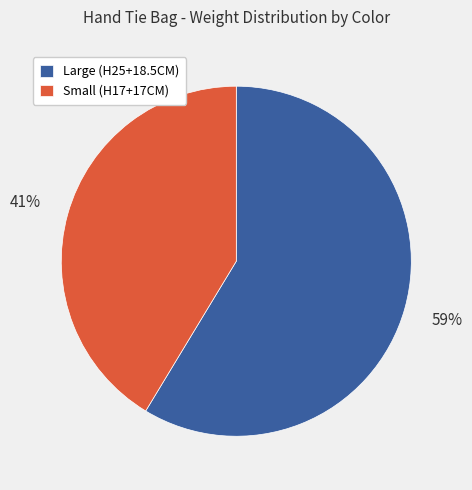

Combined, do Large (H25+18.5CM) and Small (H17+17CM) account for over 50%?

Yes